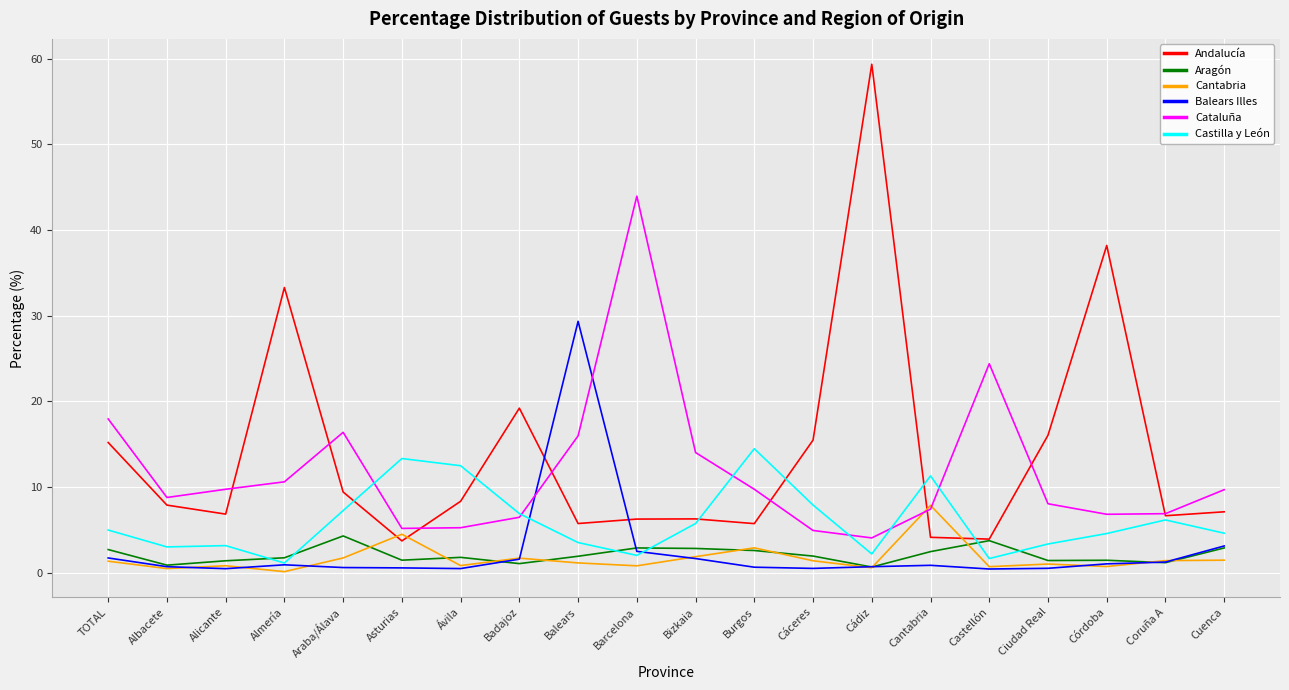

What is the maximum value shown in the chart?

59.4